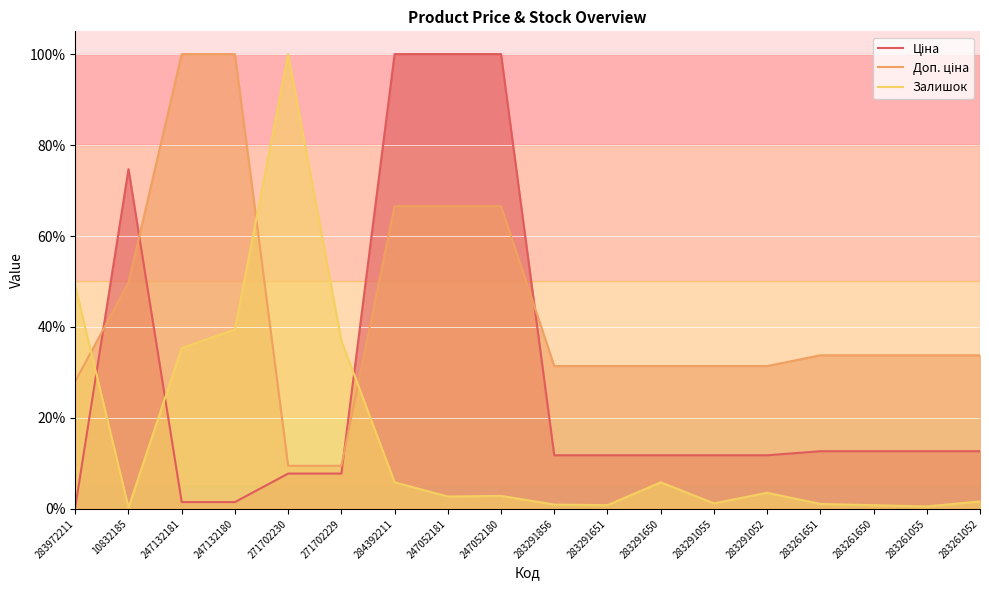

List the labels in order of Ціна value, smallest first.

283972211, 247132181, 247132180, 271702230, 271702229, 283291856, 283291651, 283291650, 283291055, 283291052, 283261651, 283261650, 283261055, 283261052, 10832185, 284392211, 247052181, 247052180